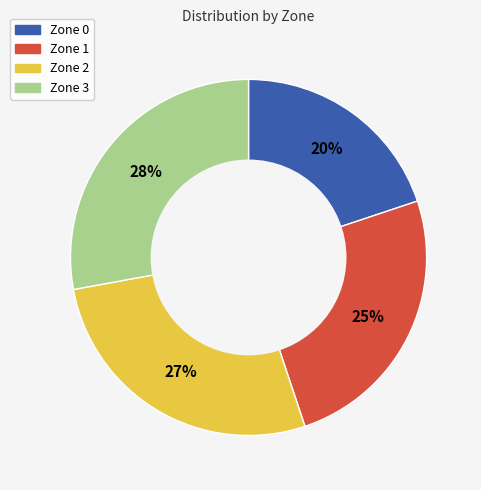

Do Zone 0 and Zone 2 together represent more than half of the pie?

No